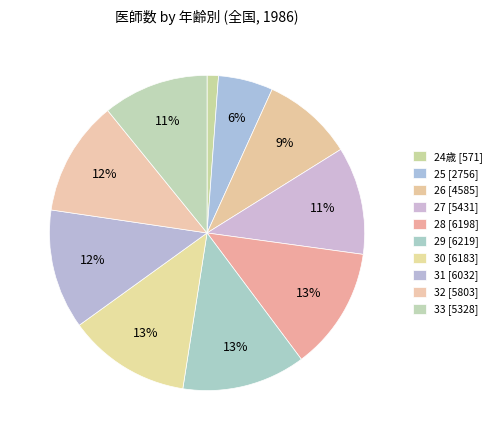

Count the number of slices in the pie.

10